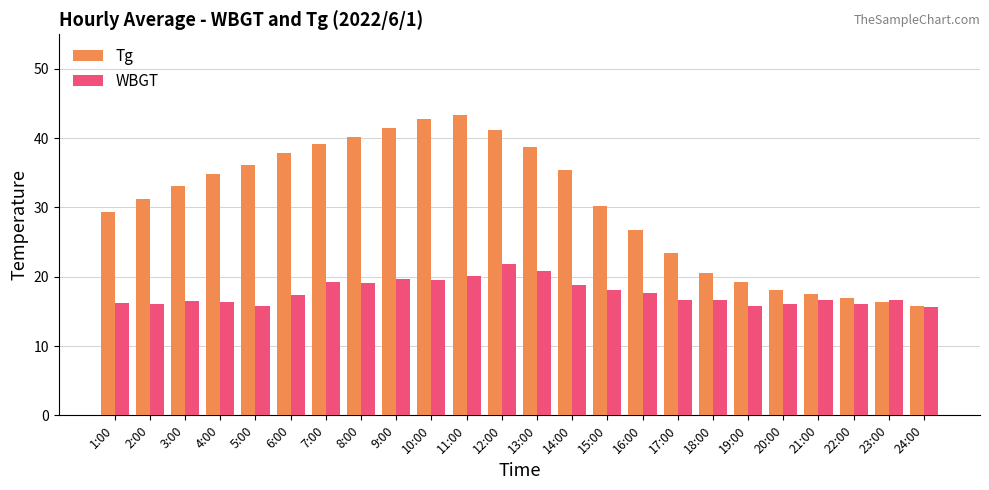

Count the number of categories in the chart.

24